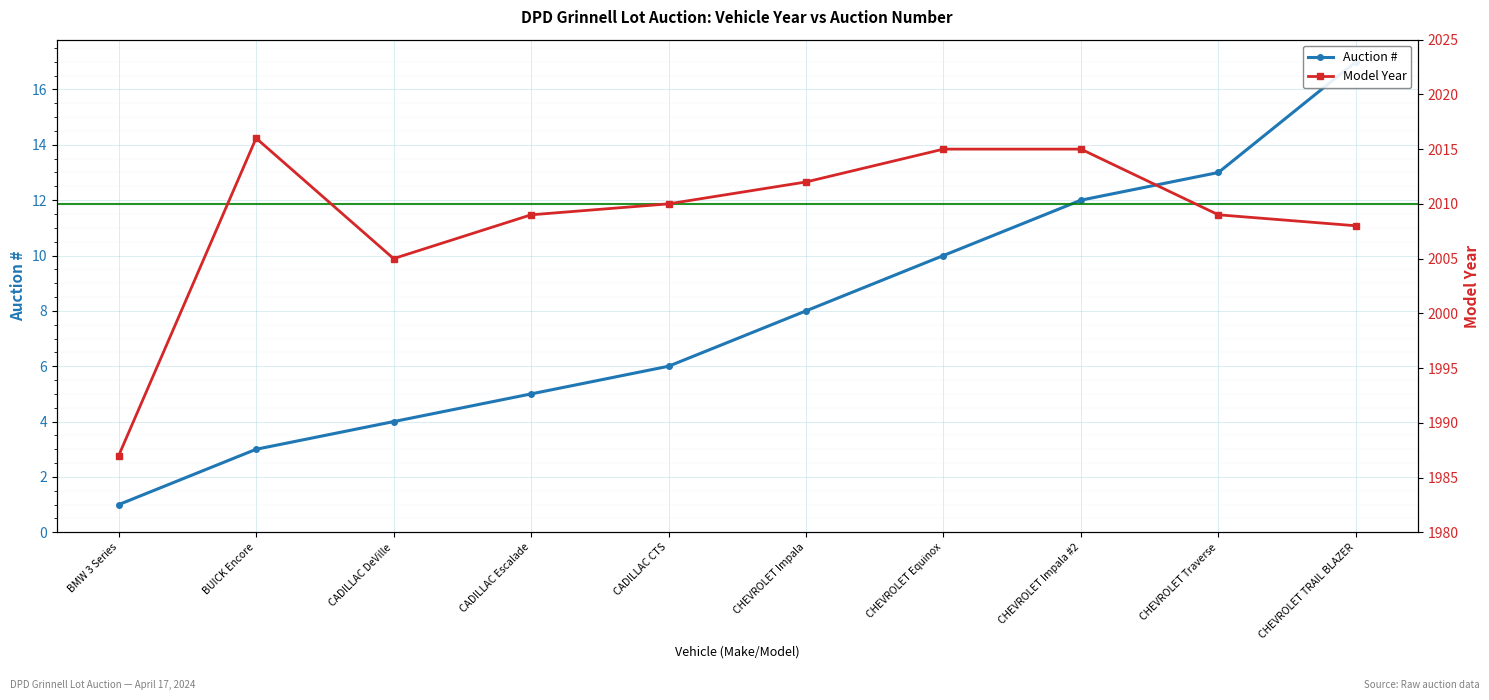

What is the minimum value shown in the chart?

1